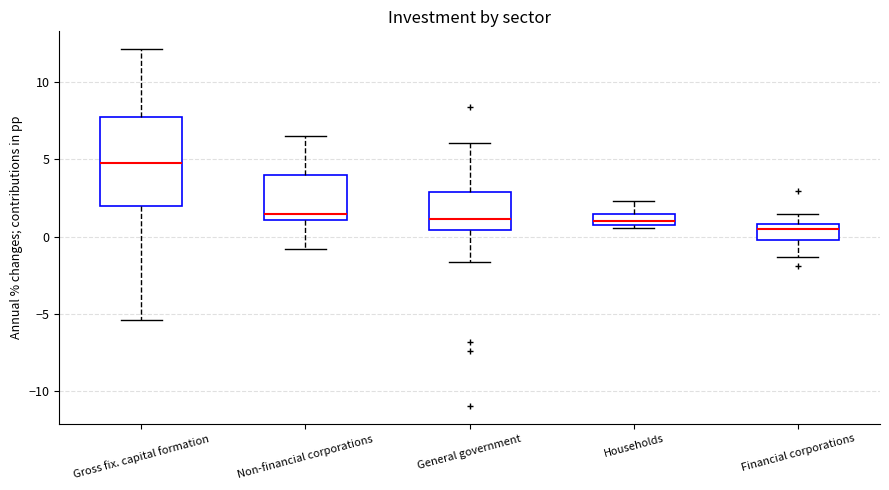

Which box is the tallest, from its lower edge to its upper edge?

Gross fix. capital formation